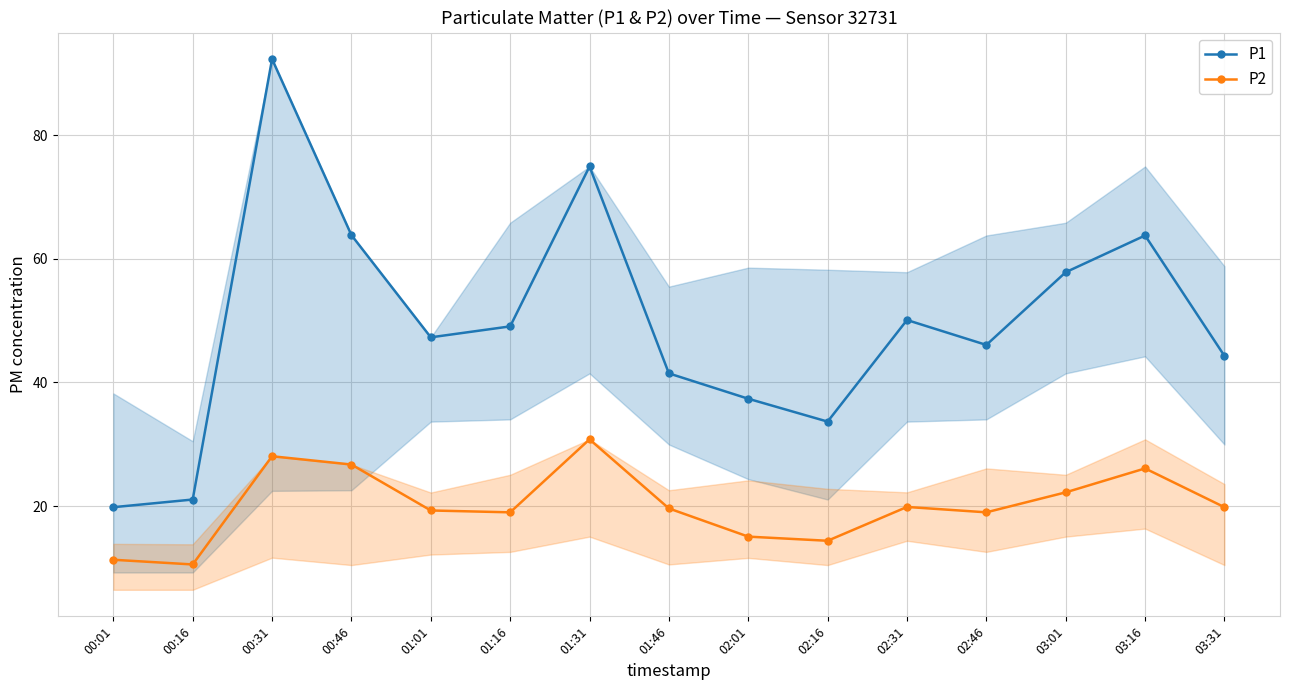

What is the sum of the P1 values at 01:16 and 03:31?

93.4